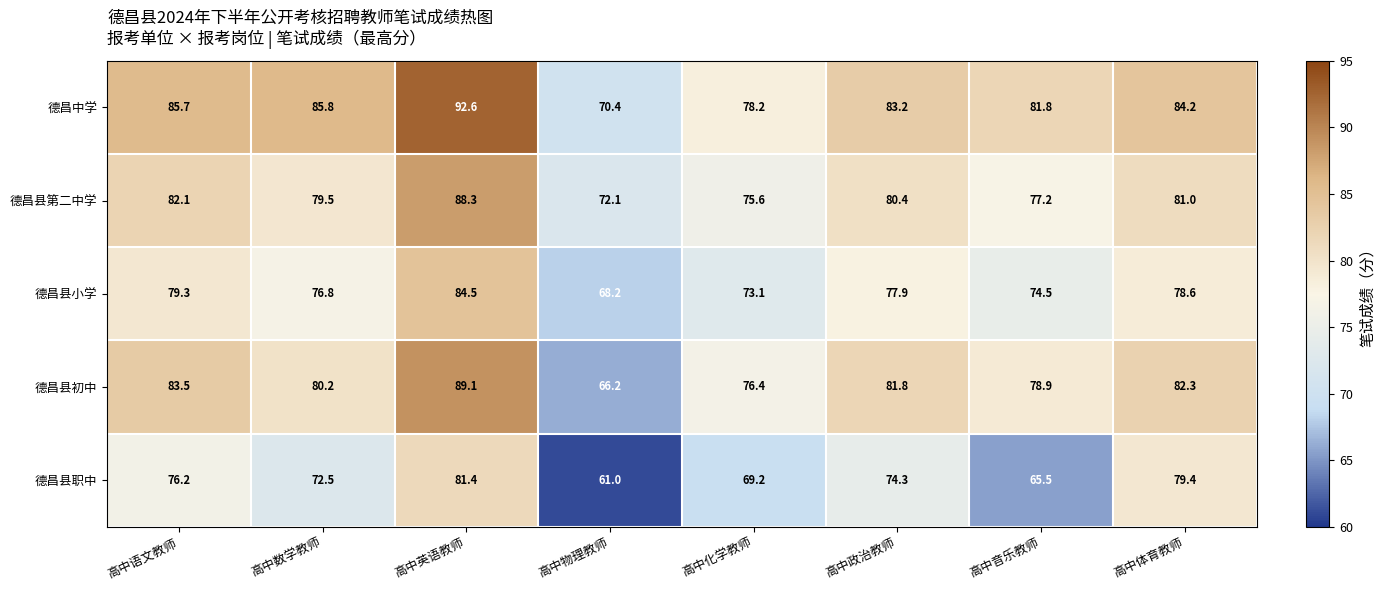

What is the spread (max minus min) of values at 高中音乐教师?

16.3